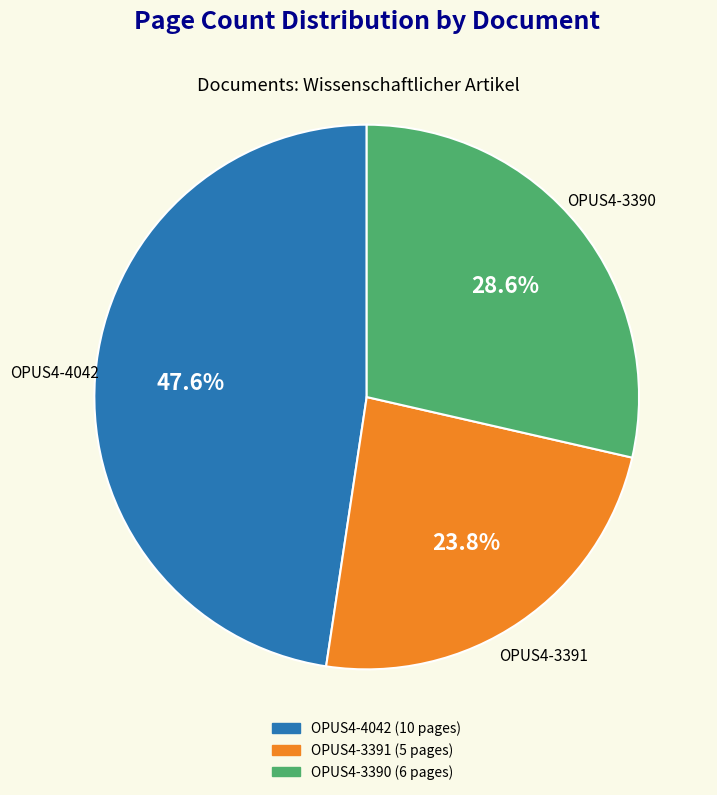

Rank the categories by value from highest to lowest.

OPUS4-4042, OPUS4-3390, OPUS4-3391